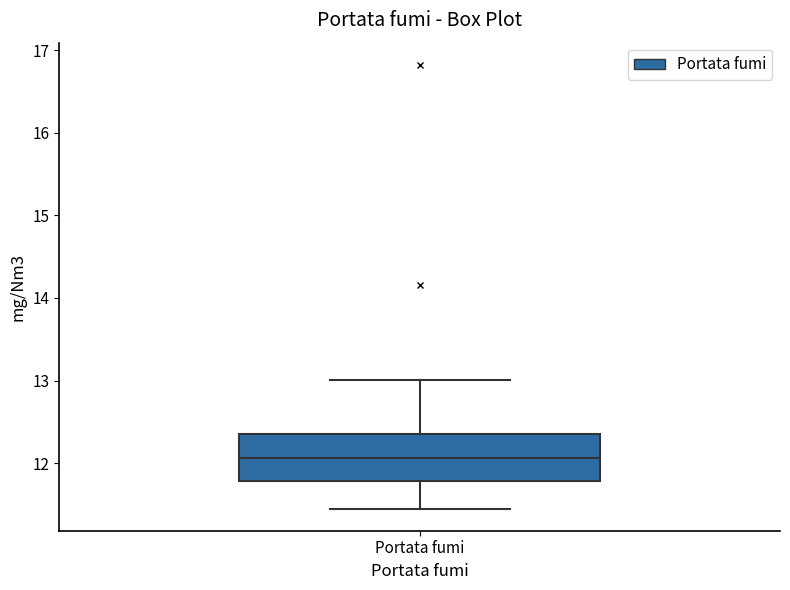

Transcribe this box plot: give where the median line is, the range the box spans, and where the two whiskers end, as read against the y-axis. The values are not printed on the chart, so give them approximately, as read against the axis.

median 12.1, box 11.8 to 12.3, whiskers 11.5 to 13.0